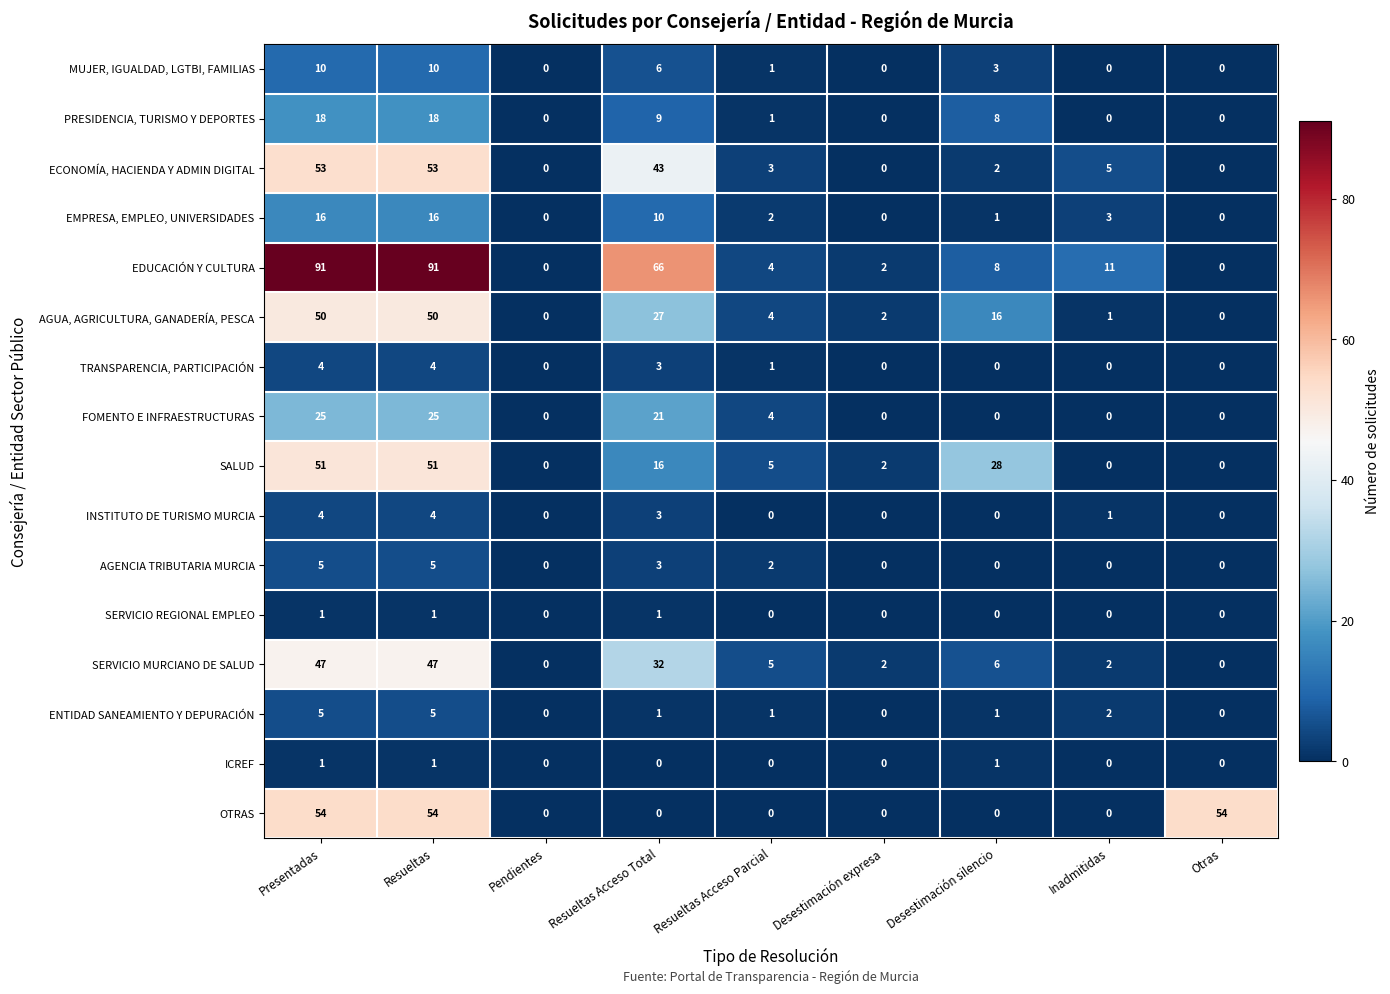

Which series changed the most between Desestimación silencio and Otras?

OTRAS